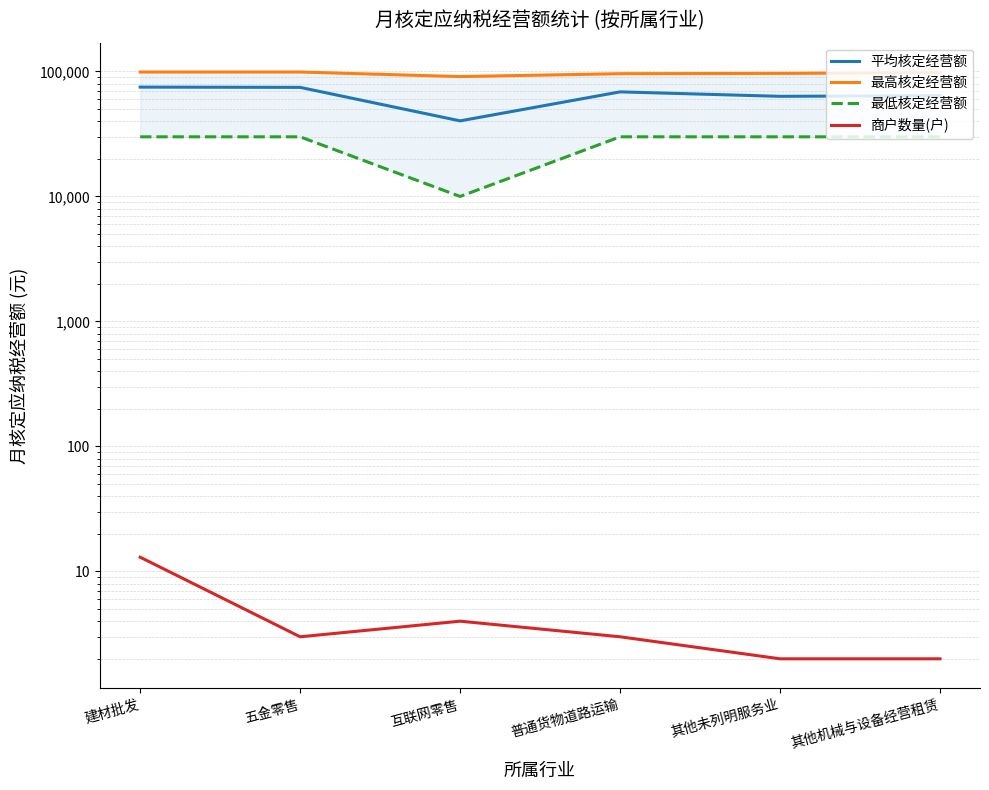

Reading left to right, list all the values displayed in this chart.

平均核定经营额: 建材批发=74946	五金零售=74600	互联网零售=40250	普通货物道路运输=68667	其他未列明服务业=63250	其他机械与设备经营租赁=64000
最高核定经营额: 建材批发=99000	五金零售=99000	互联网零售=91000	普通货物道路运输=96000	其他未列明服务业=96500	其他机械与设备经营租赁=98000
最低核定经营额: 建材批发=30000	五金零售=30000	互联网零售=10000	普通货物道路运输=30000	其他未列明服务业=30000	其他机械与设备经营租赁=30000
商户数量(户): 建材批发=13	五金零售=3	互联网零售=4	普通货物道路运输=3	其他未列明服务业=2	其他机械与设备经营租赁=2